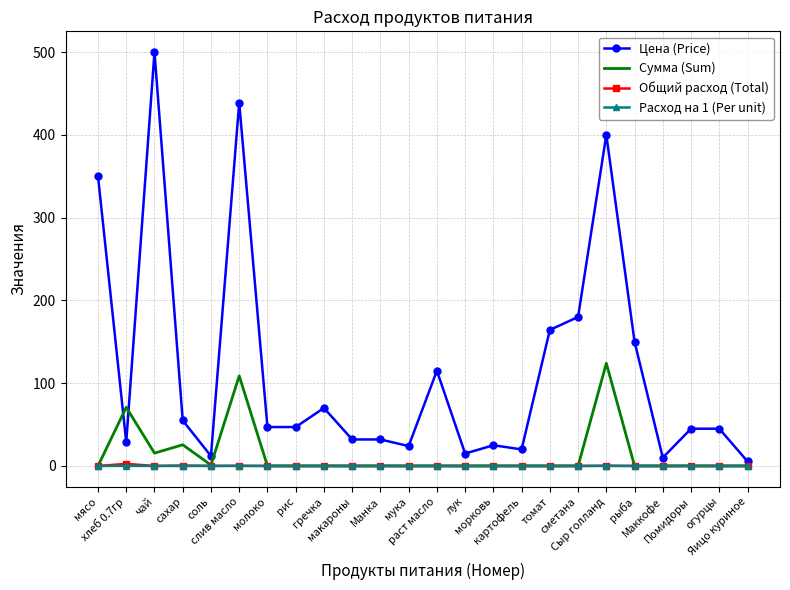

Count the number of categories in the chart.

24